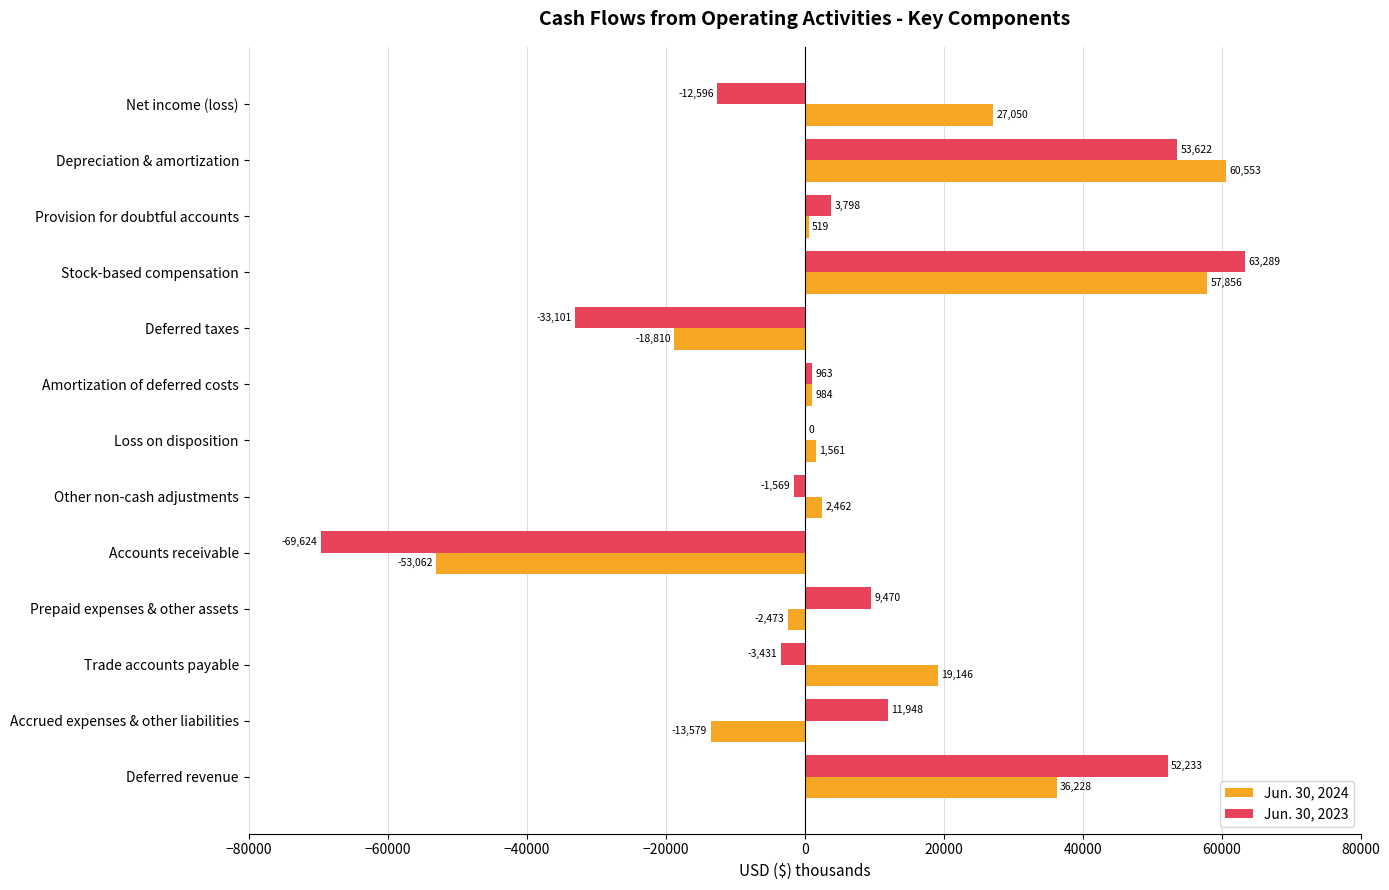

Which series has the widest spread of values?

Jun. 30, 2023